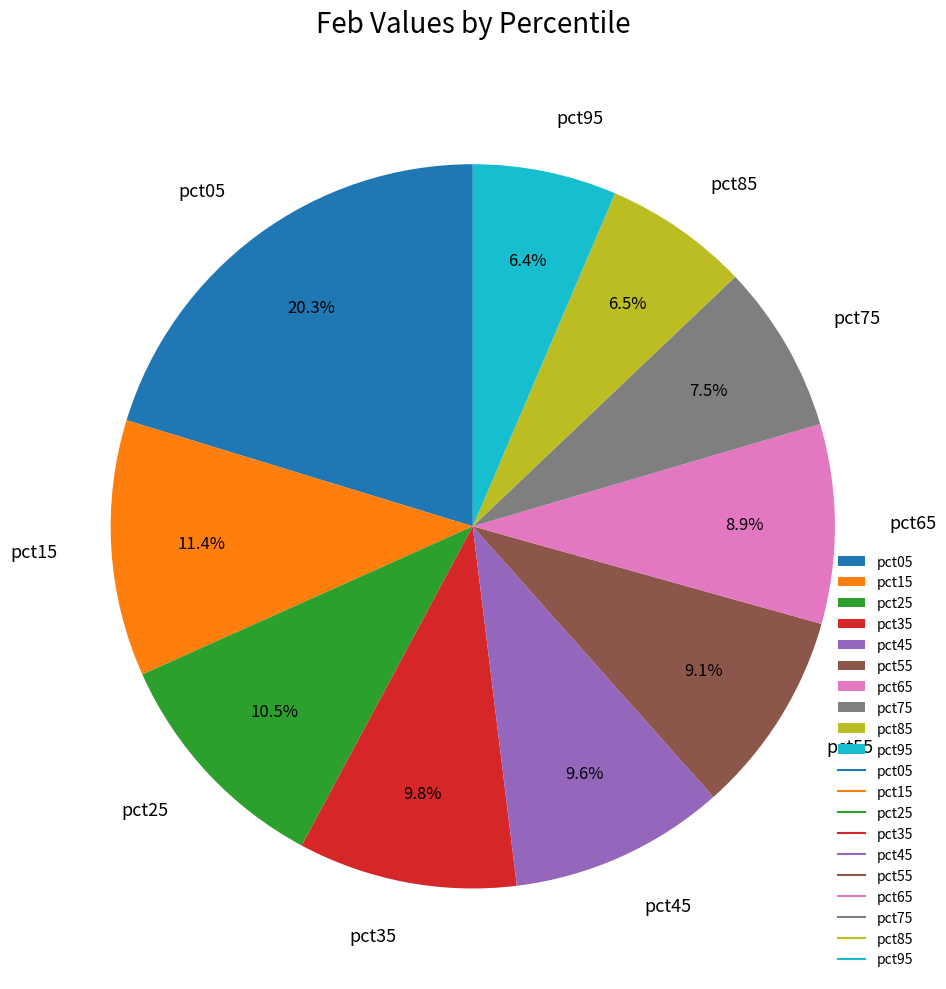

What percentage is NOT represented by pct75?

92.5%